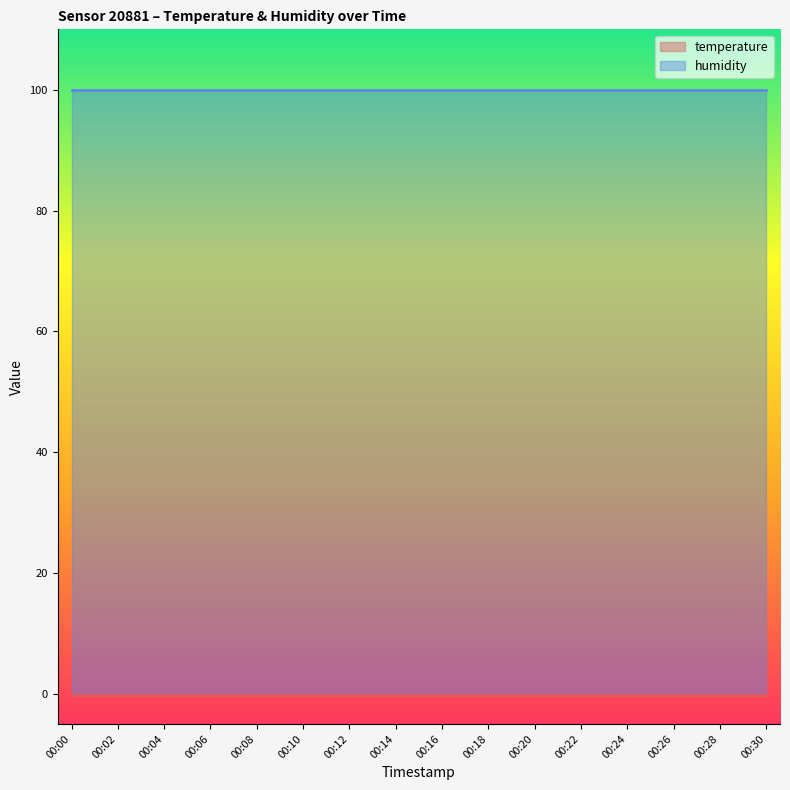

How many data points does each series have?

16